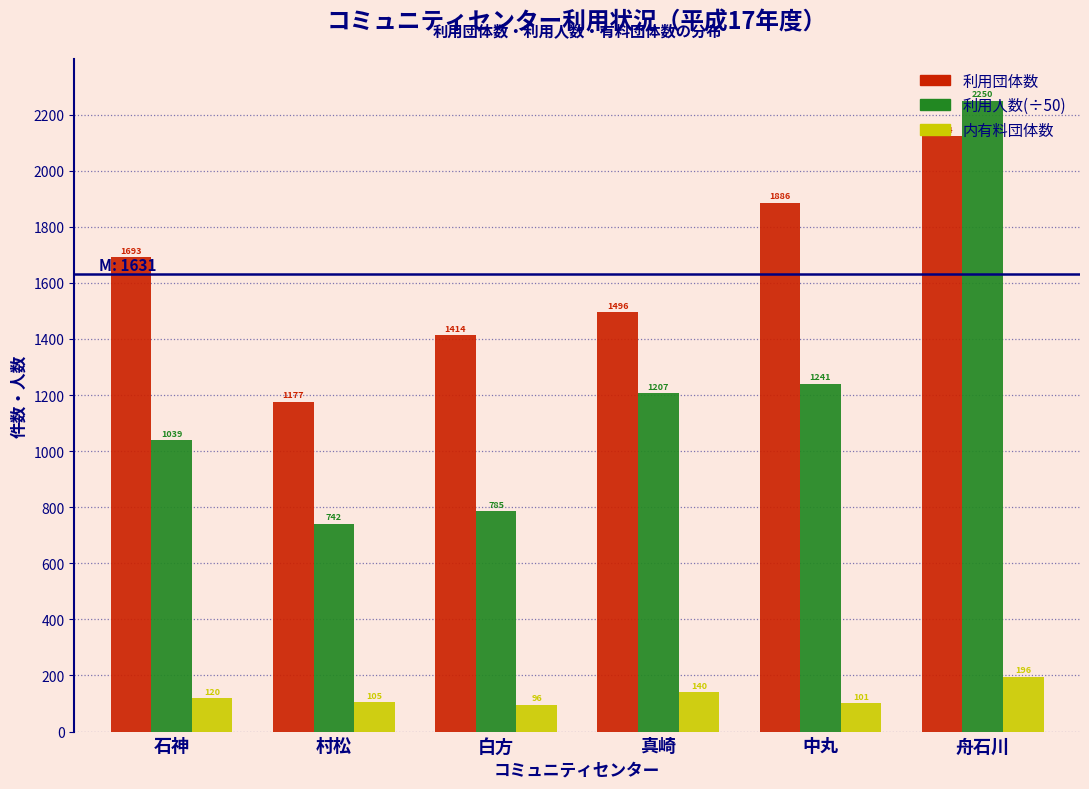

At which category does the chart reach its minimum across all series?

白方